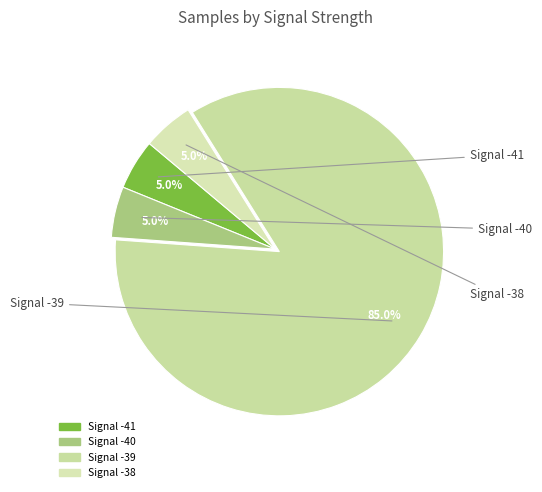

Which category has the smallest portion of the pie?

-41